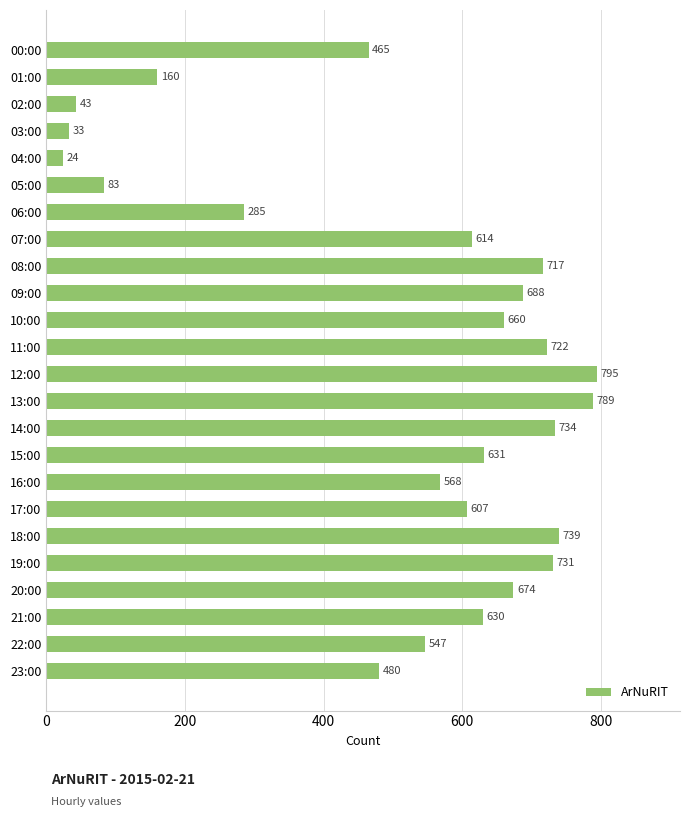

List the labels in order of value, smallest first.

04:00, 03:00, 02:00, 05:00, 01:00, 06:00, 00:00, 23:00, 22:00, 16:00, 17:00, 07:00, 21:00, 15:00, 10:00, 20:00, 09:00, 08:00, 11:00, 19:00, 14:00, 18:00, 13:00, 12:00